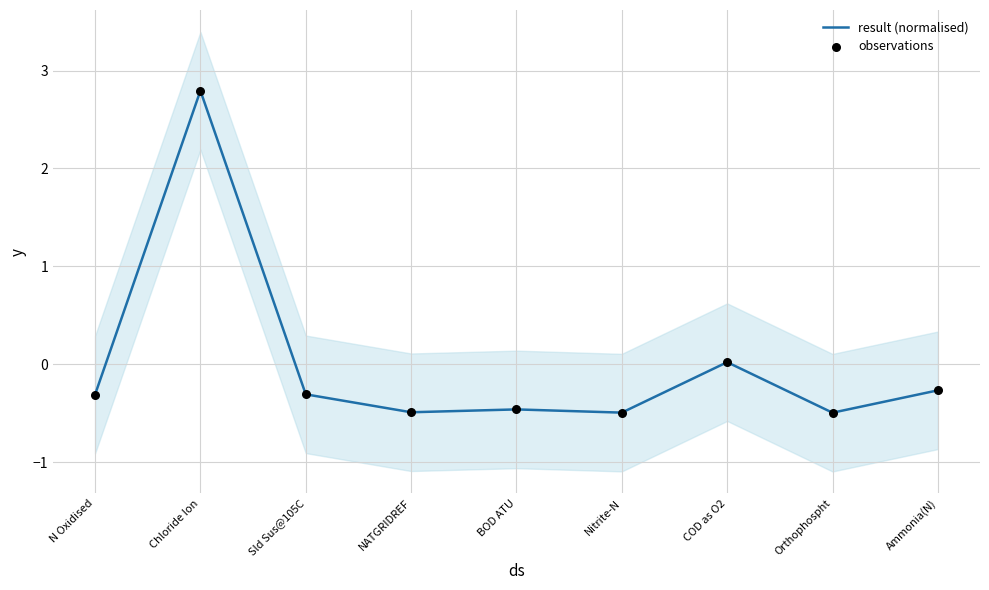

Which series contains the lowest Y value?

result (normalised)